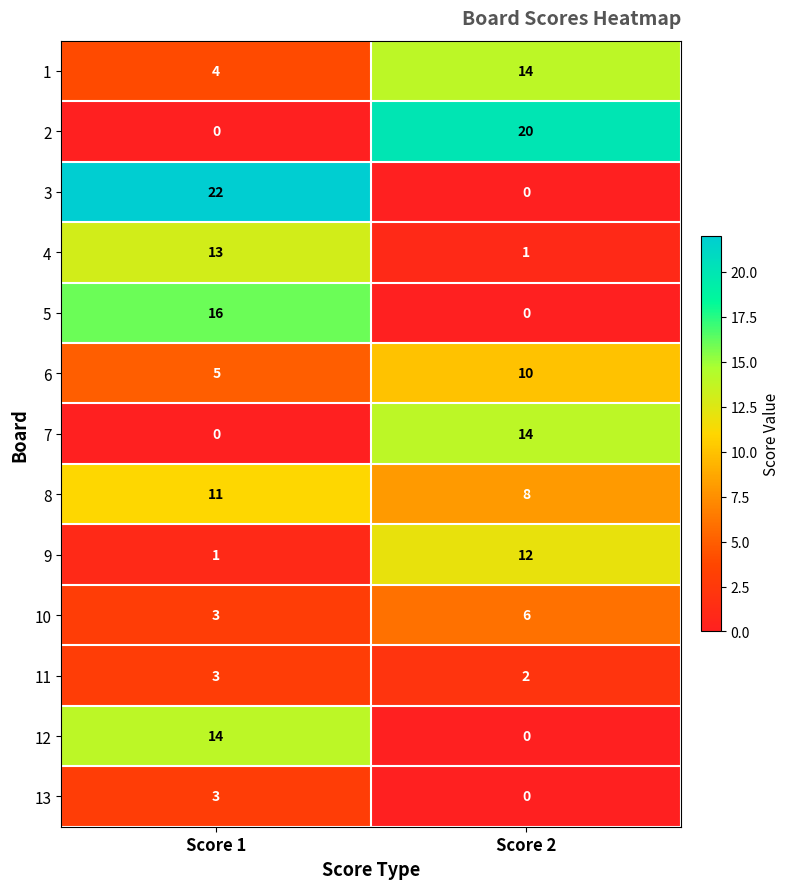

What is the difference between the 2 values at Score 1 and Score 2?

20